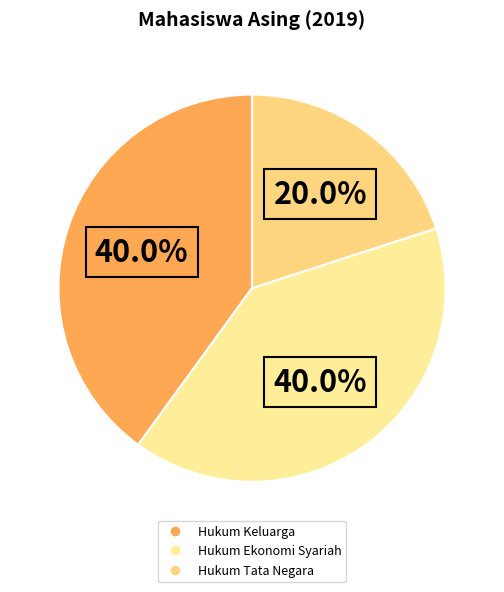

What percentage is the Hukum Keluarga slice, to the nearest percent?

40%